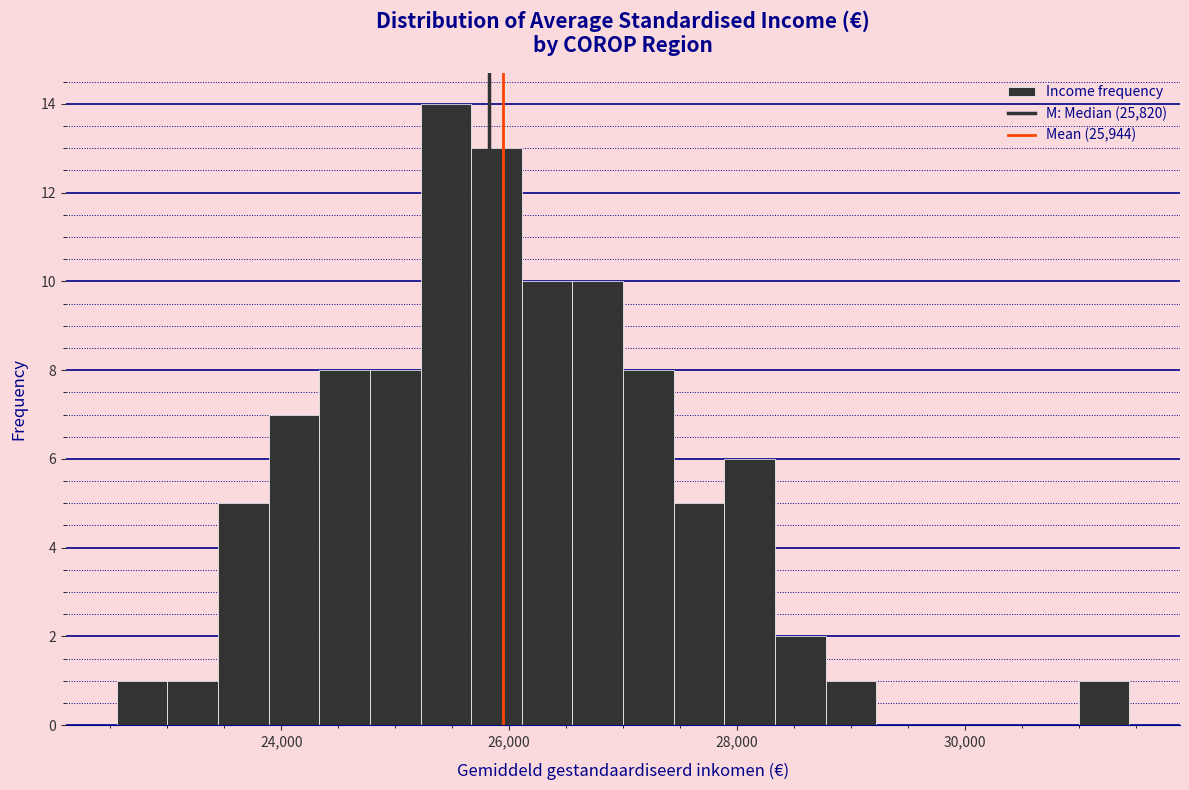

Read against the x-axis, roughly where is the centre of the tallest bar?

25400